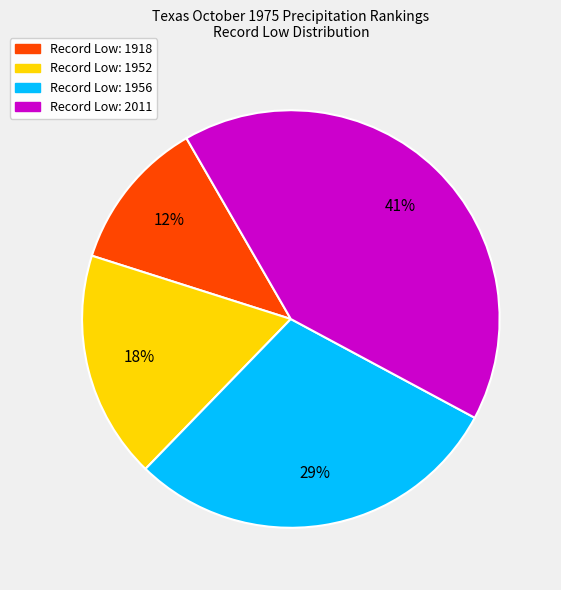

Is there any slice that represents more than half of the pie?

No